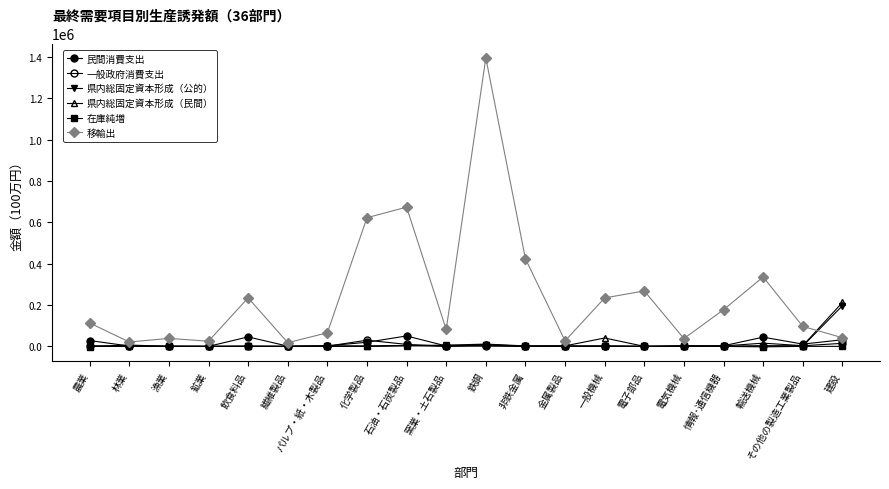

Reading left to right, list all the values displayed in this chart.

民間消費支出: 農業=28240.1	林業=1726.1	漁業=1179.2	鉱業=198.6	飲食料品=45753.3	繊維製品=1260.7	パルプ・紙・木製品=2702.7	化学製品=19954.6	石油・石炭製品=50420.7	窯業・土石製品=1989.5	鉄鋼=5815.9	非鉄金属=616.8	金属製品=984.7	一般機械=1086.6	電子部品=30.2	電気機械=1152.4	情報･通信機器=3116.6	輸送機械=44547.9	その他の製造工業製品=11063.5	建設=32058.1
一般政府消費支出: 農業=1198.1	林業=186.9	漁業=68.7	鉱業=40.5	飲食料品=1329.6	繊維製品=122.8	パルプ・紙・木製品=1198.1	化学製品=29809.3	石油・石炭製品=9644.0	窯業・土石製品=764.5	鉄鋼=1048.1	非鉄金属=228.4	金属製品=440.0	一般機械=1755.9	電子部品=18.2	電気機械=85.9	情報･通信機器=81.2	輸送機械=2887.4	その他の製造工業製品=3010.6	建設=14764.5
県内総固定資本形成（公的）: 農業=225.6	林業=185.9	漁業=0.2	鉱業=17.4	飲食料品=9.2	繊維製品=23.8	パルプ・紙・木製品=1414.0	化学製品=659.9	石油・石炭製品=2850.2	窯業・土石製品=4978.4	鉄鋼=6652.2	非鉄金属=409.0	金属製品=2033.8	一般機械=1089.6	電子部品=7.0	電気機械=454.6	情報･通信機器=887.5	輸送機械=1661.1	その他の製造工業製品=1187.5	建設=196395.6
県内総固定資本形成（民間）: 農業=1728.5	林業=272.7	漁業=0.7	鉱業=28.9	飲食料品=45.5	繊維製品=101.0	パルプ・紙・木製品=2087.1	化学製品=1364.0	石油・石炭製品=4139.4	窯業・土石製品=5582.1	鉄鋼=11137.1	非鉄金属=2243.4	金属製品=2578.0	一般機械=40573.2	電子部品=76.5	電気機械=3769.9	情報･通信機器=2130.8	輸送機械=15603.5	その他の製造工業製品=3400.5	建設=212217.4
在庫純増: 農業=-641.0	林業=6502.3	漁業=111.9	鉱業=4.9	飲食料品=287.2	繊維製品=-47.8	パルプ・紙・木製品=-65.0	化学製品=936.6	石油・石炭製品=4423.0	窯業・土石製品=60.0	鉄鋼=8347.0	非鉄金属=1346.7	金属製品=-0.1	一般機械=368.0	電子部品=56.6	電気機械=39.9	情報･通信機器=-91.0	輸送機械=-2190.5	その他の製造工業製品=98.7	建設=116.1
移輸出: 農業=113092.7	林業=21261.2	漁業=38592.0	鉱業=25183.4	飲食料品=234634.6	繊維製品=17891.3	パルプ・紙・木製品=65723.9	化学製品=622160.3	石油・石炭製品=673199.1	窯業・土石製品=81834.5	鉄鋼=1394531.4	非鉄金属=423435.7	金属製品=26715.0	一般機械=234328.0	電子部品=268229.4	電気機械=37964.0	情報･通信機器=177147.6	輸送機械=335497.0	その他の製造工業製品=96751.3	建設=41975.4